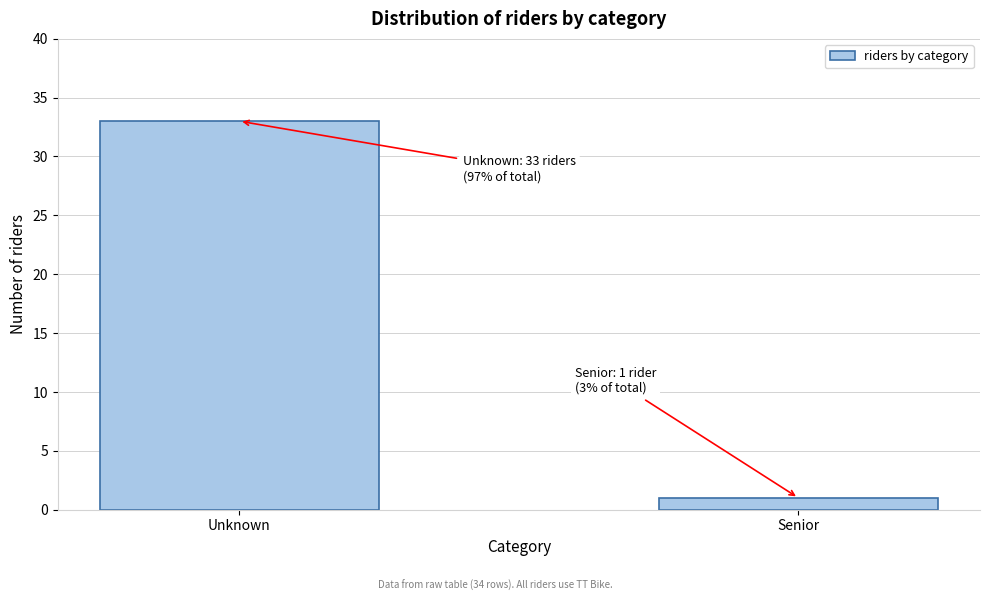

Reading left to right, what are all the values shown in this chart?

Unknown=33	Senior=1